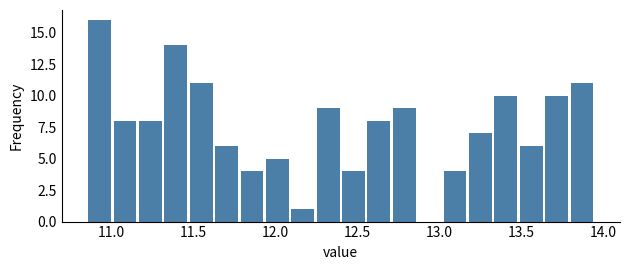

Read against the x-axis, roughly where is the centre of the tallest bar?

10.95